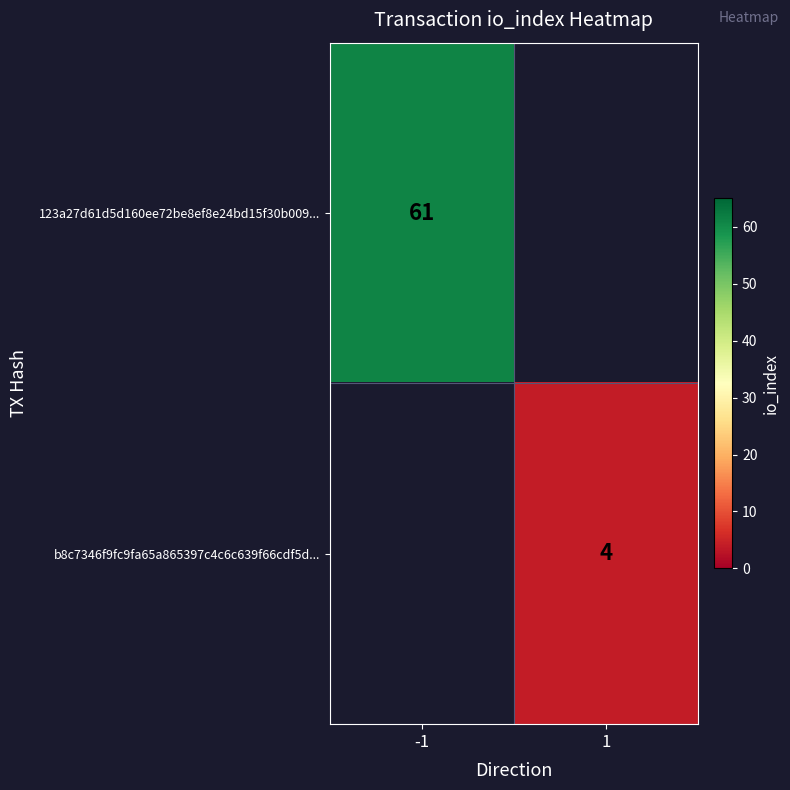

Is the value of b8c7346f9fc9fa65a865397c4c6c639f66cdf5d... at 1 greater than the value of 123a27d61d5d160ee72be8ef8e24bd15f30b009... at -1?

No